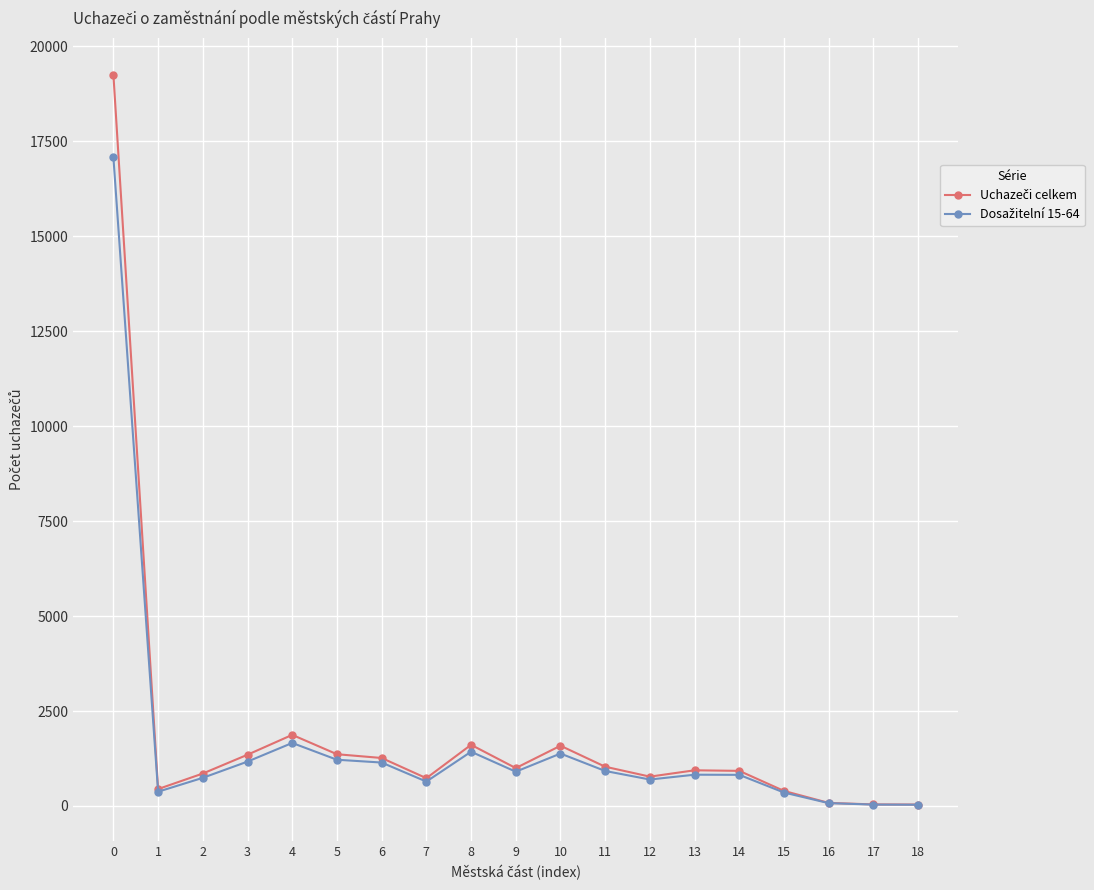

What is the greatest value displayed?

19255